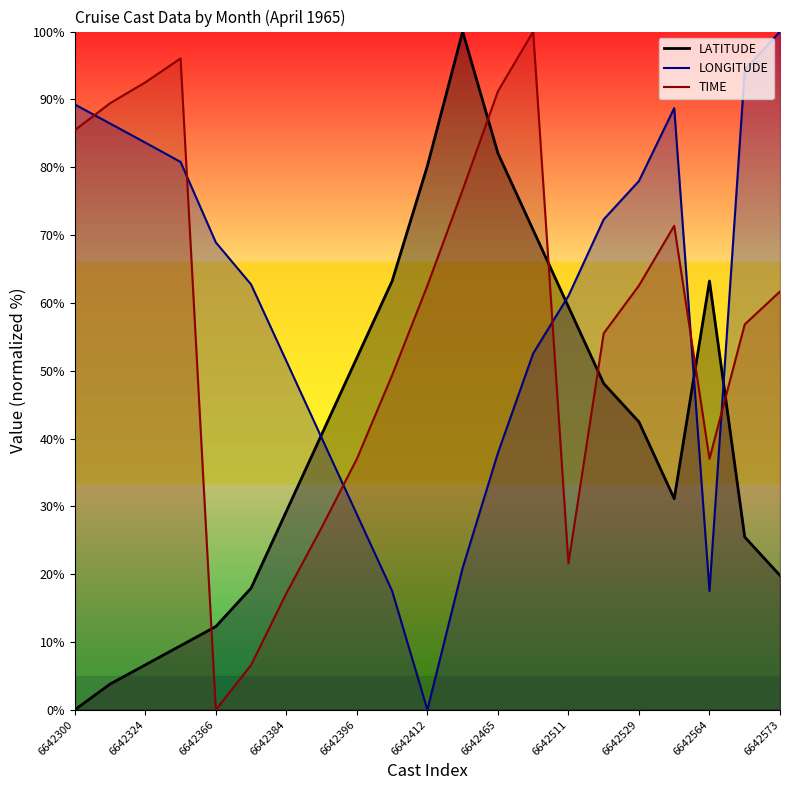

What is the value of the LATITUDE point at the 9th from the left?

51.9